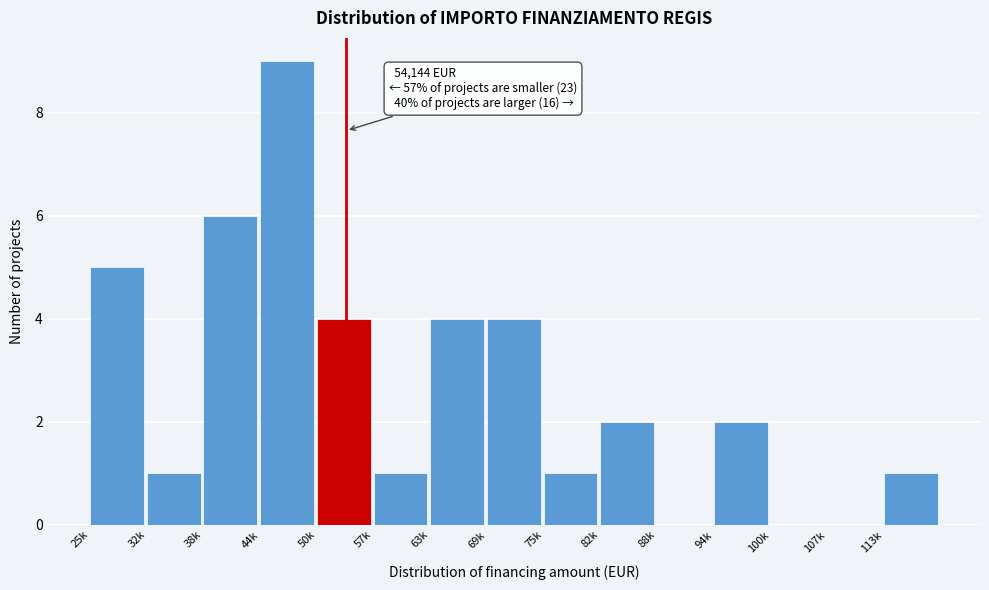

Reading left to right, transcribe all the data shown in this chart.

25k=5	32k=1	38k=6	44k=9	50k=4	57k=1	63k=4	69k=4	75k=1	82k=2	88k=0	94k=2	100k=0	107k=0	113k=1